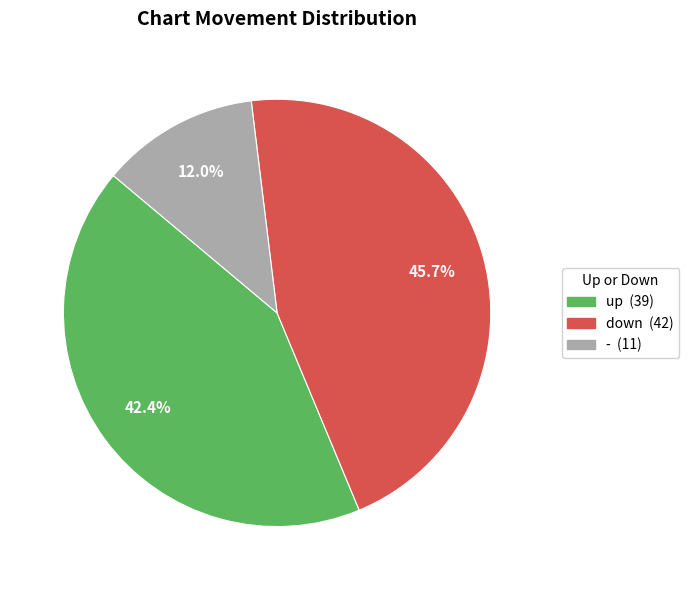

What is the ratio of the value at down to the value at -?

3.8